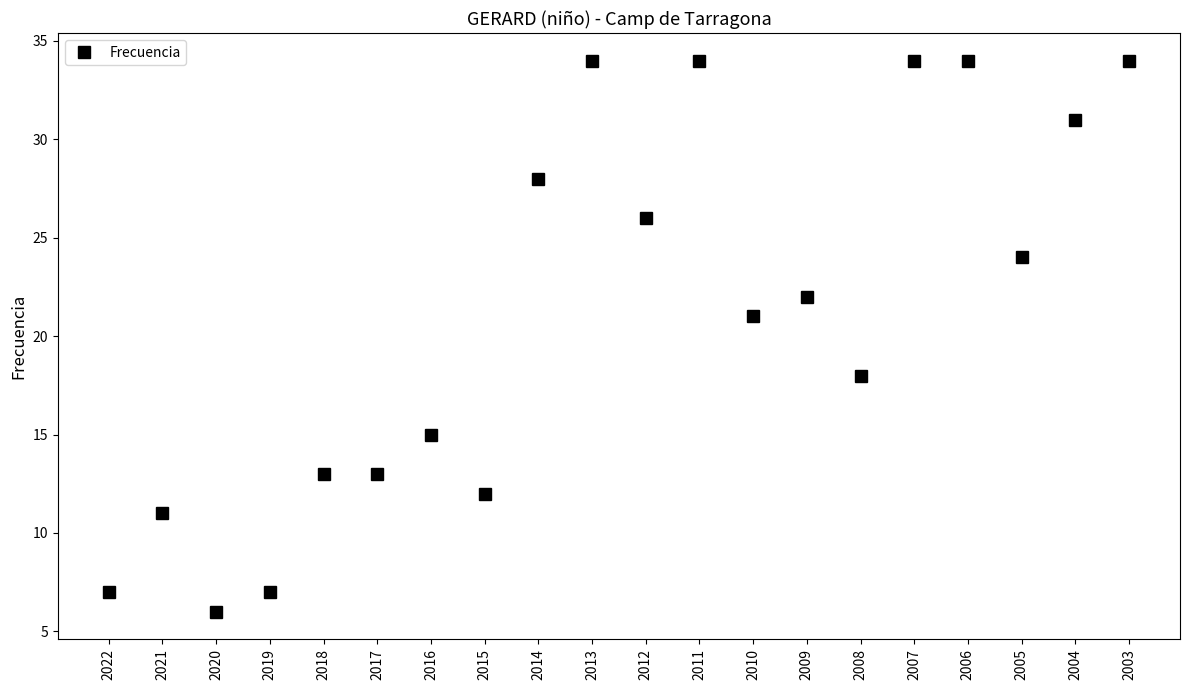

The chart shows a value of 23 at 2018. True or false?

False